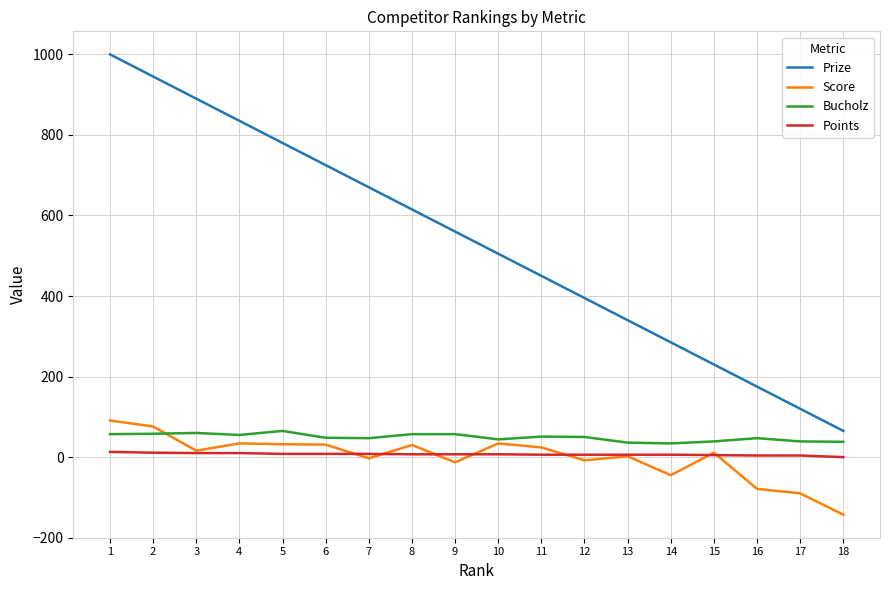

Which series has the largest total across all categories?

Prize